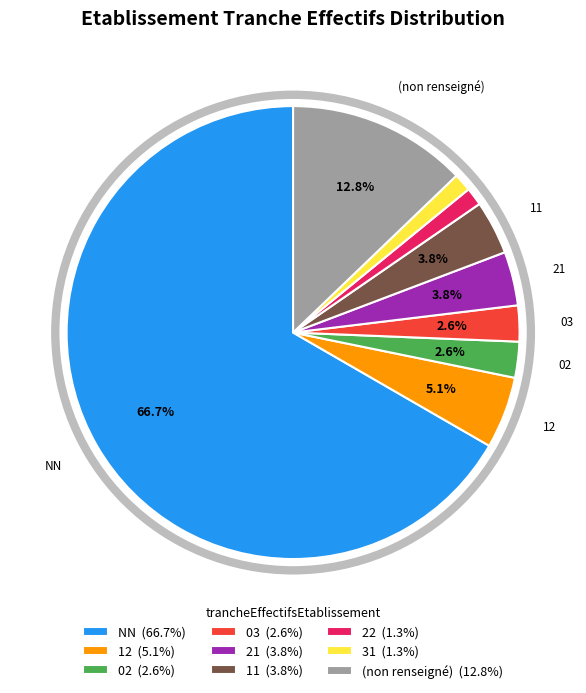

Does any single category account for the majority?

Yes